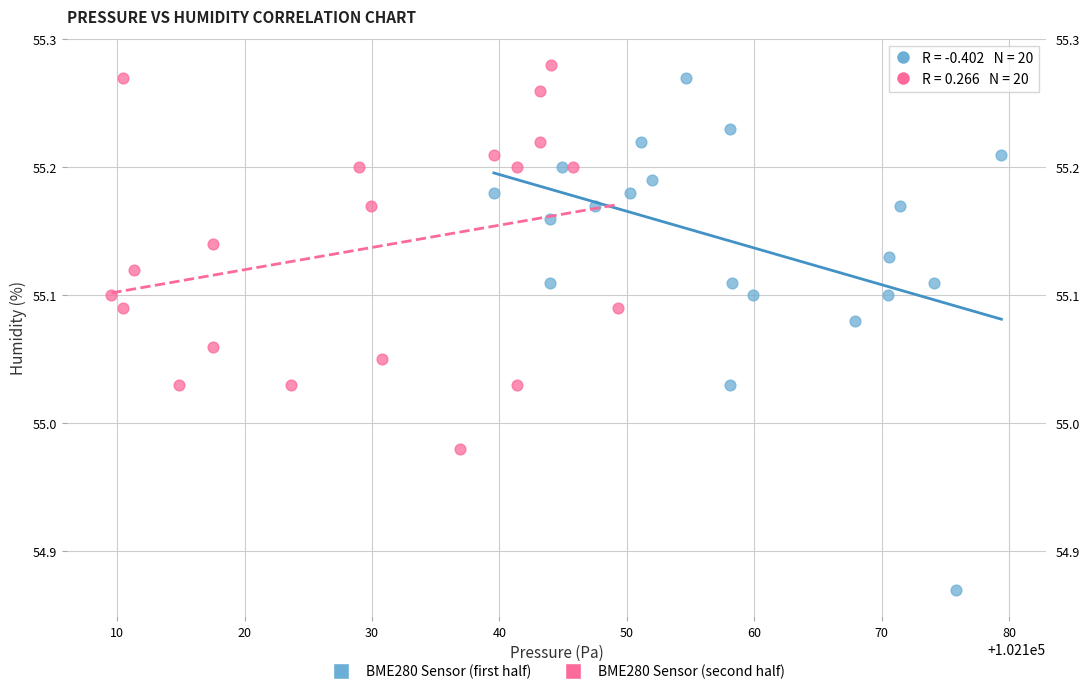

What are all the series names shown in the legend?

BME280 Sensor (first half), BME280 Sensor (second half)